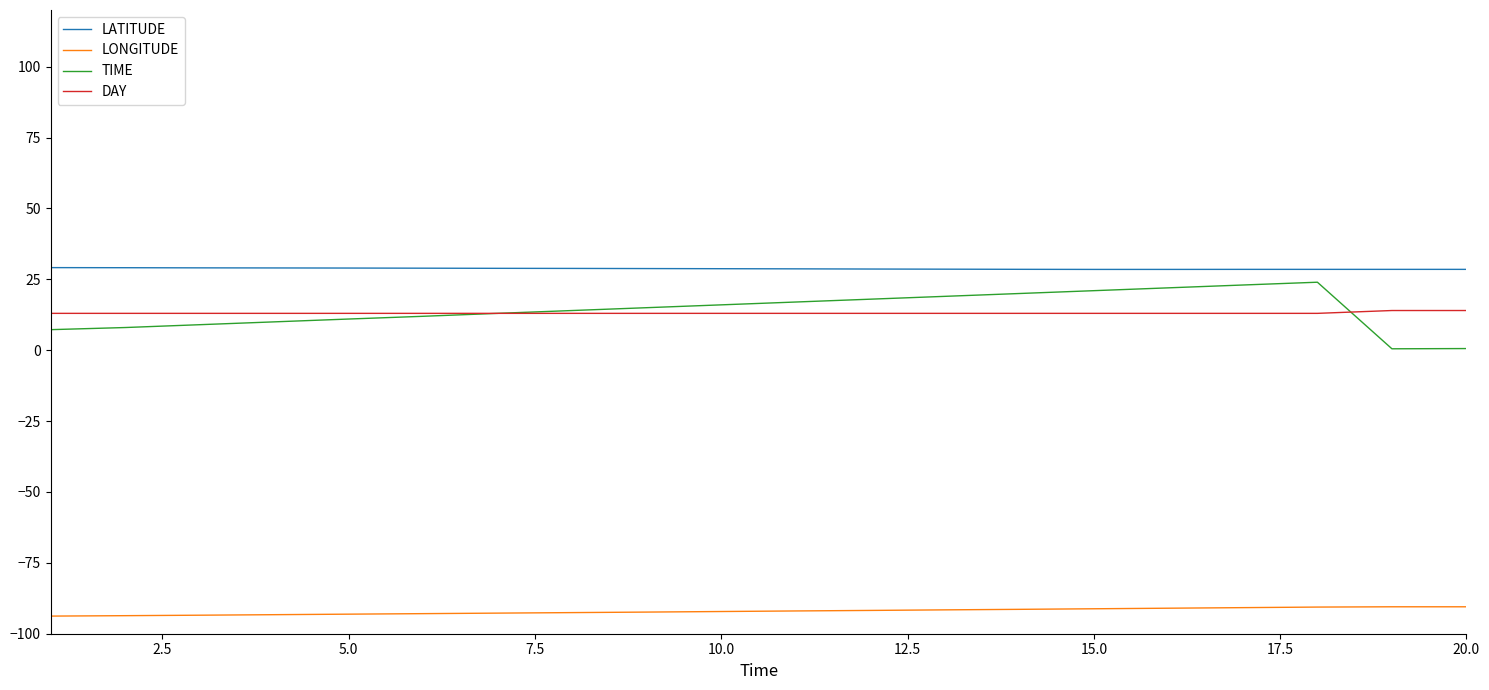

True or false: LATITUDE and TIME intersect in this chart.

False